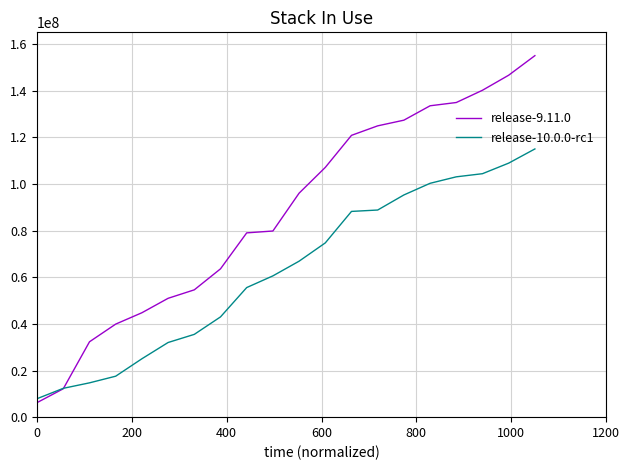

What is the maximum value shown in the chart?

155000000.0